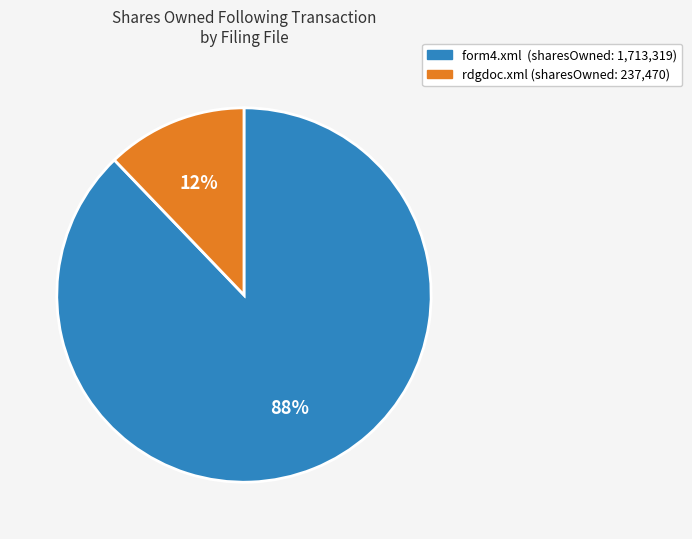

To the nearest percent, what percentage of the pie is form4.xml?

88%